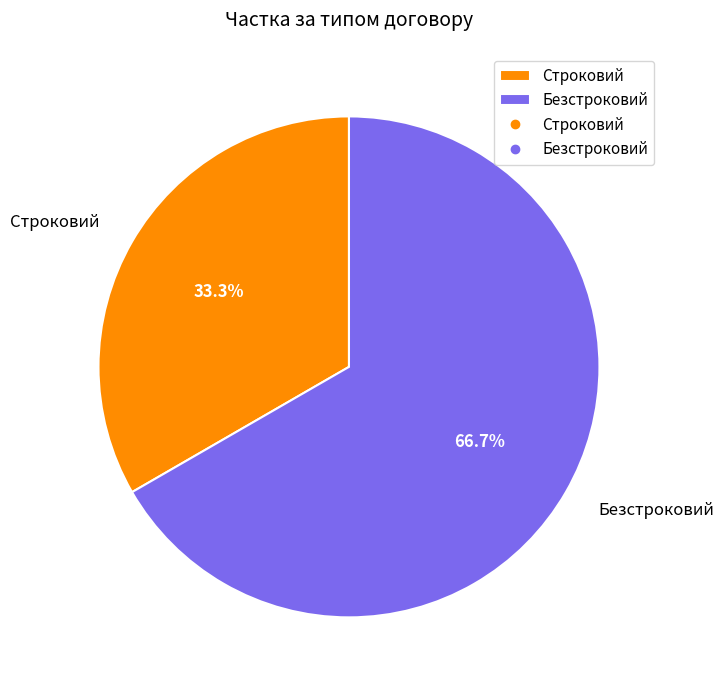

What is the largest slice in the pie chart?

Безстроковий